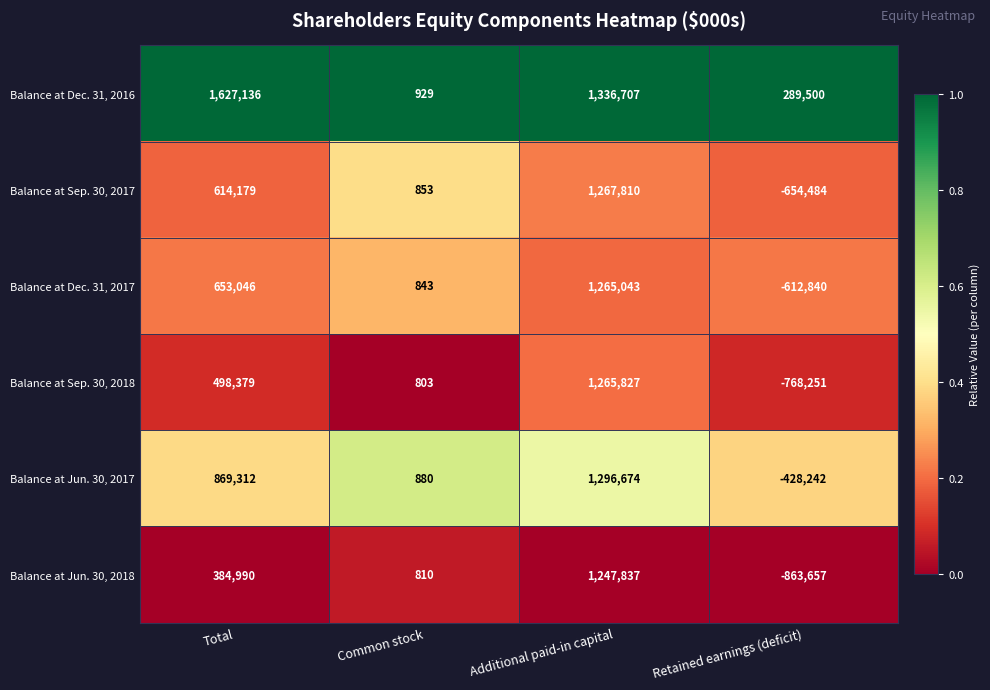

At which category does the chart reach its peak across all series?

Total